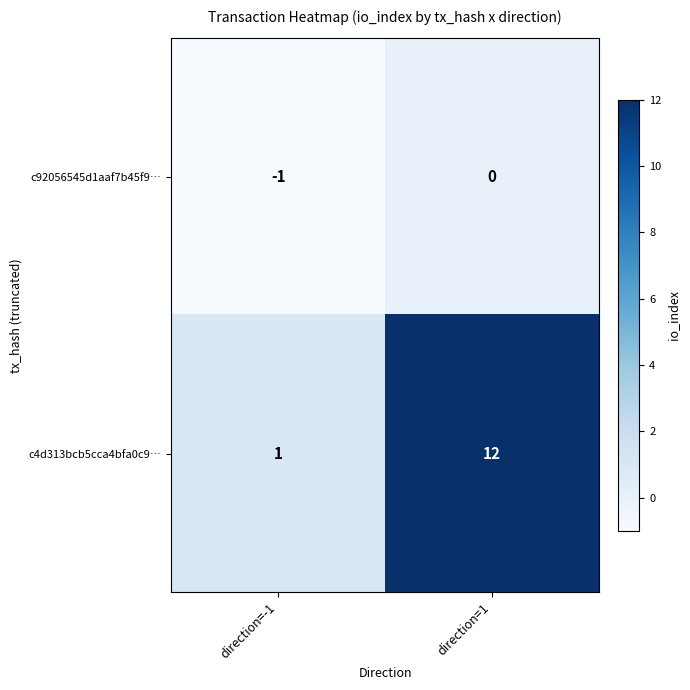

At which label is c4d313bcb5cca4bfa0c9… closest to 6?

direction=-1